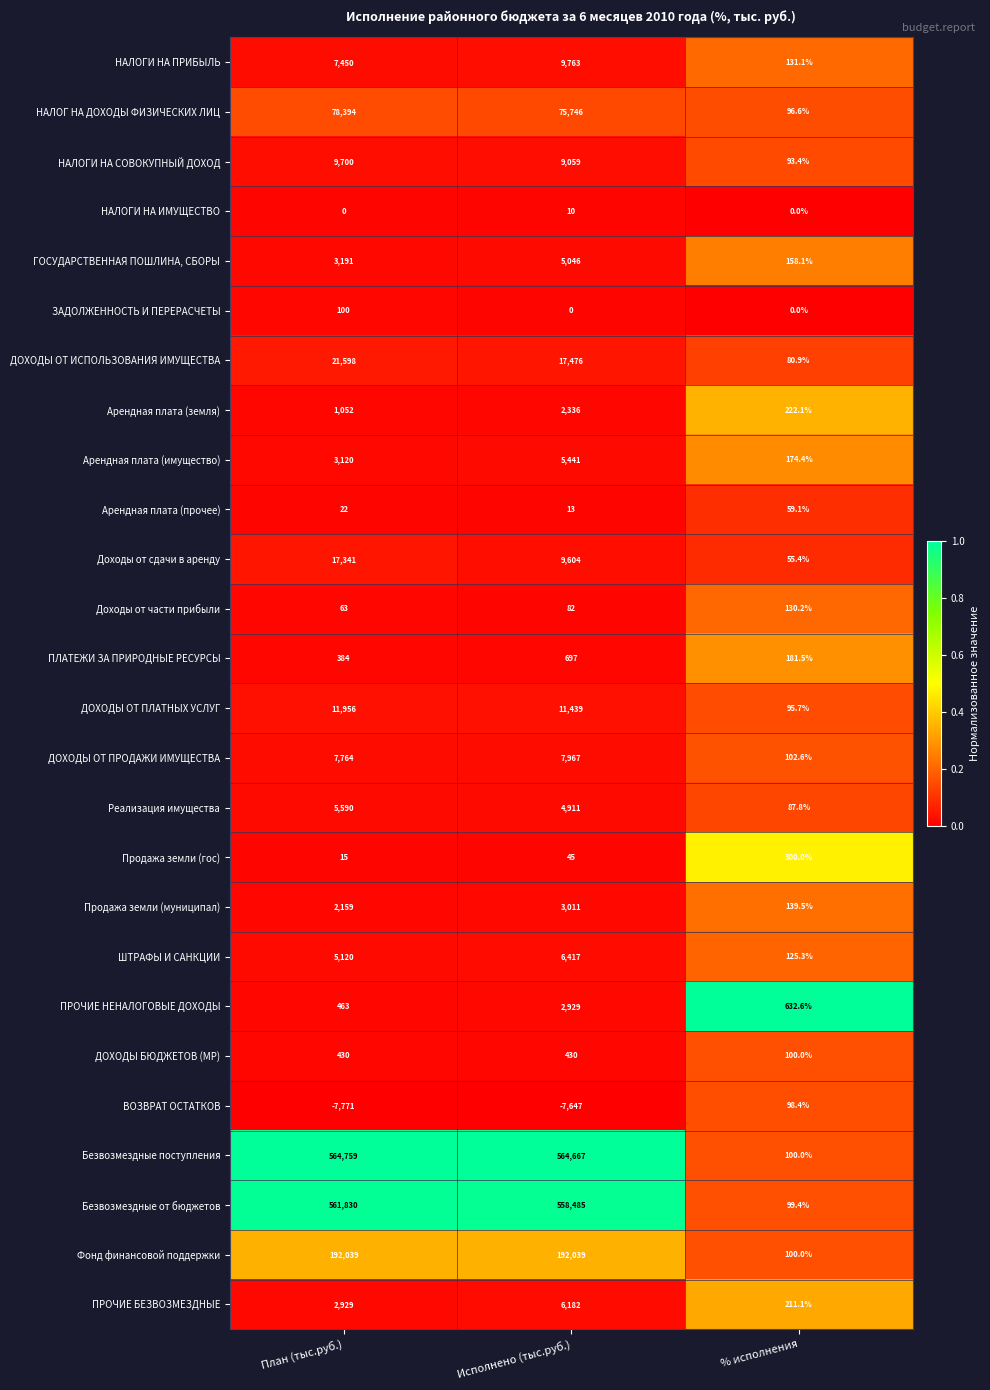

What is the spread (max minus min) of values at Исполнено (тыс.руб.)?

572314.0